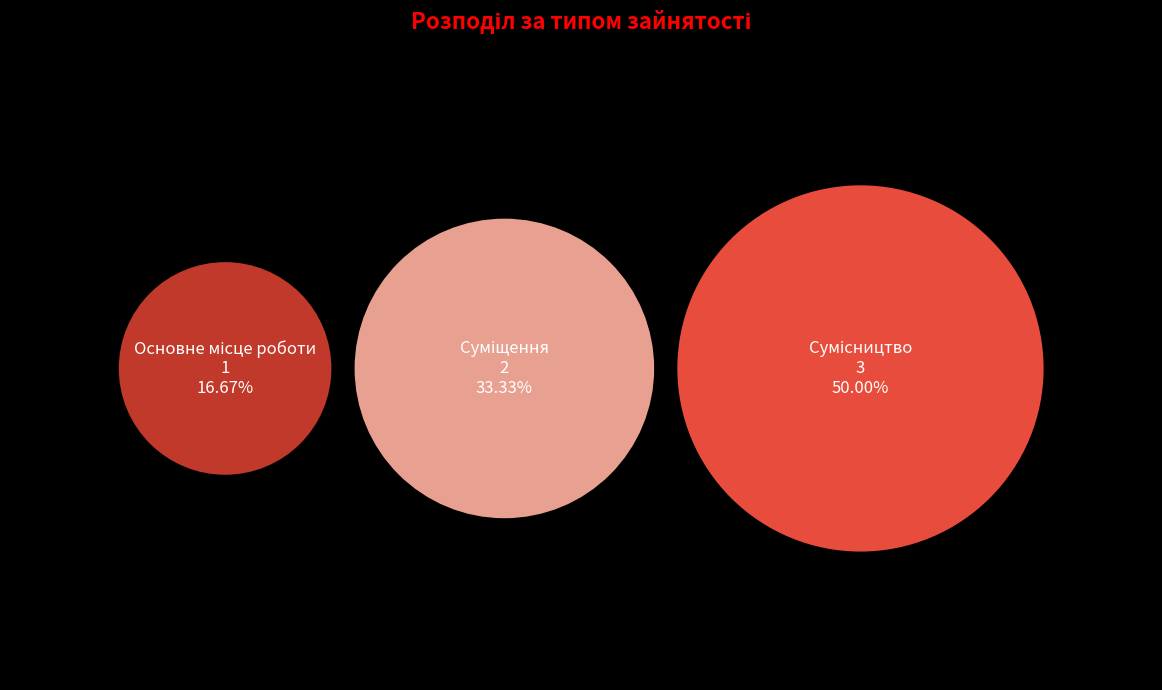

True or false: Основне місце роботи accounts for 23% of the total.

False